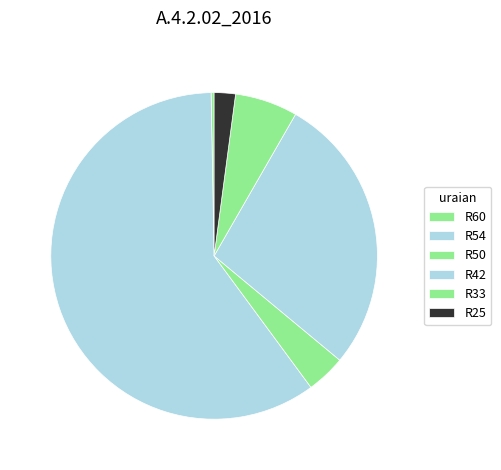

Is it true that R25 is 1% of the pie?

False